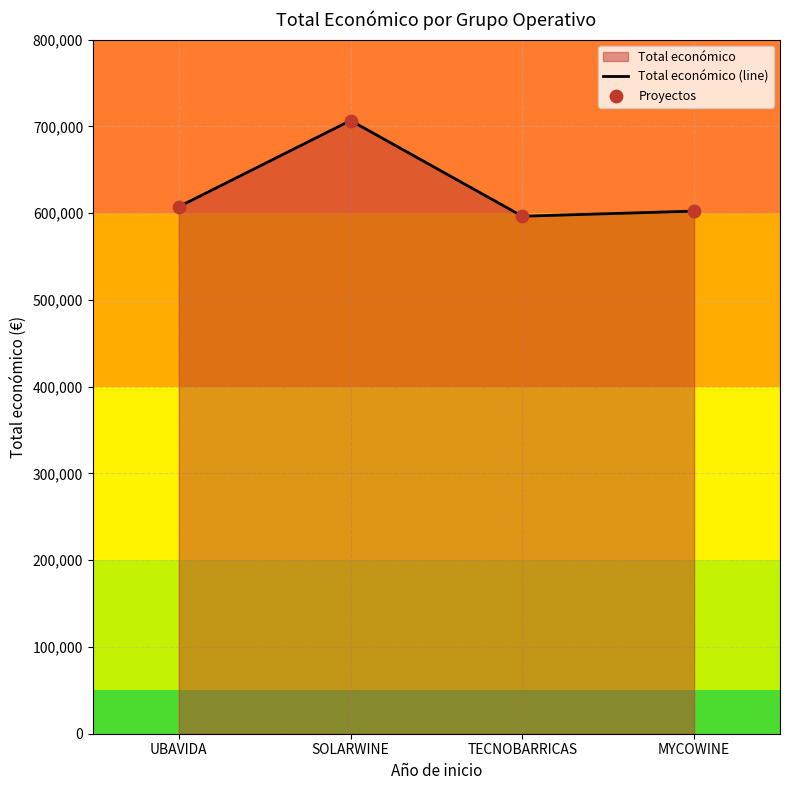

At which category is the sum across all series the highest?

SOLARWINE